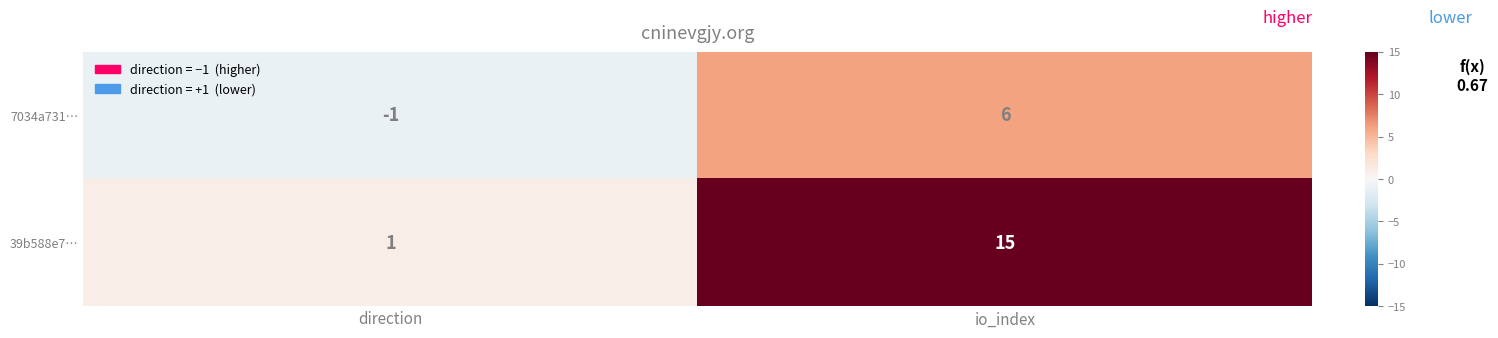

Reading left to right, what are all the values shown in this chart?

7034a731…: -1	6
39b588e7…: 1	15